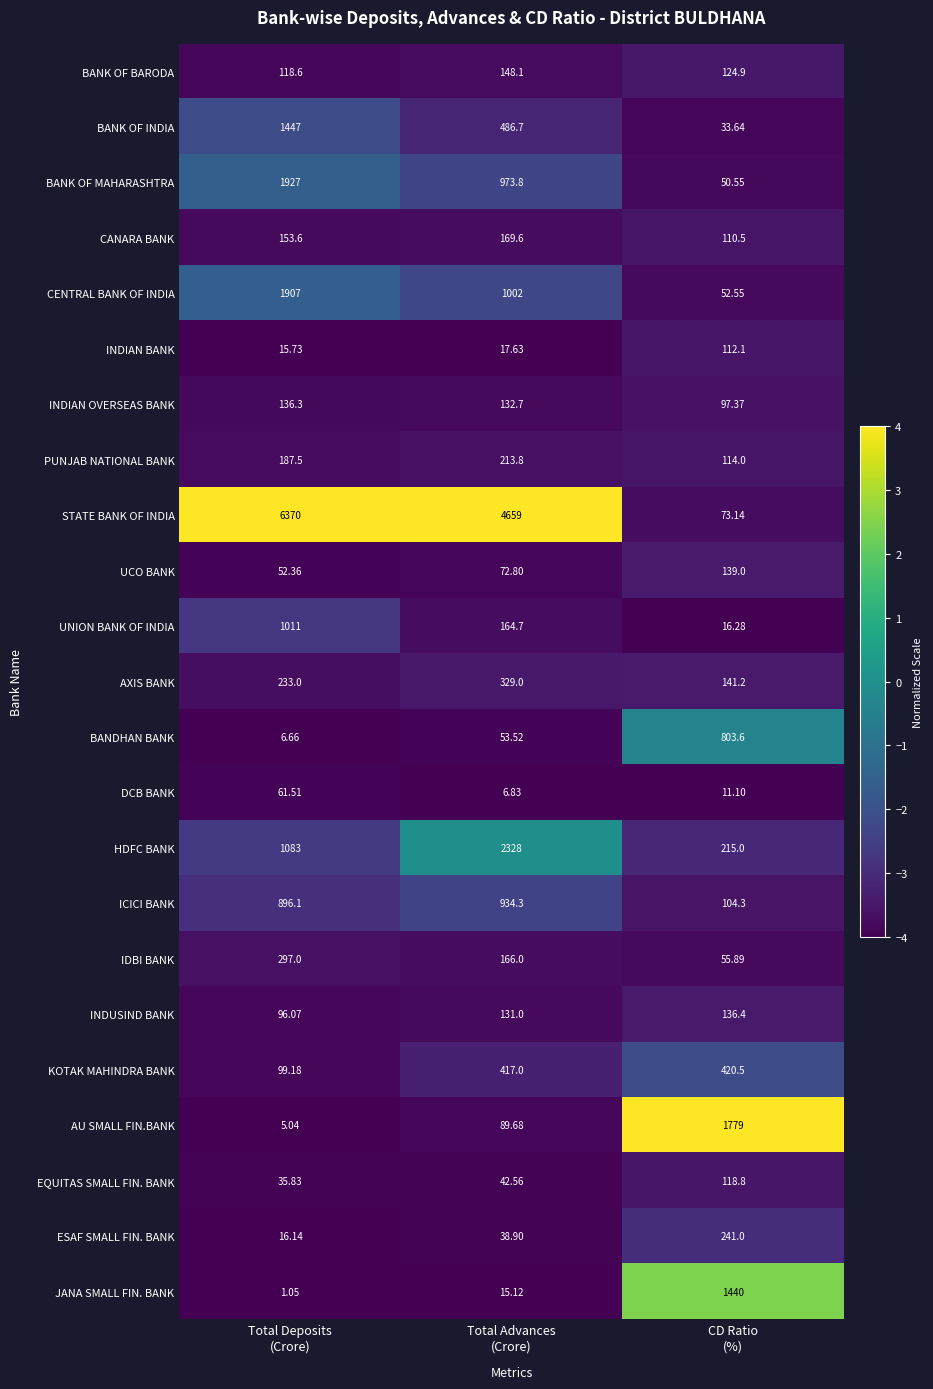

List the series in order of their peak value, highest first.

STATE BANK OF INDIA, HDFC BANK, BANK OF MAHARASHTRA, CENTRAL BANK OF INDIA, AU SMALL FIN.BANK, BANK OF INDIA, JANA SMALL FIN. BANK, UNION BANK OF INDIA, ICICI BANK, BANDHAN BANK, KOTAK MAHINDRA BANK, AXIS BANK, IDBI BANK, ESAF SMALL FIN. BANK, PUNJAB NATIONAL BANK, CANARA BANK, BANK OF BARODA, UCO BANK, INDUSIND BANK, INDIAN OVERSEAS BANK, EQUITAS SMALL FIN. BANK, INDIAN BANK, DCB BANK